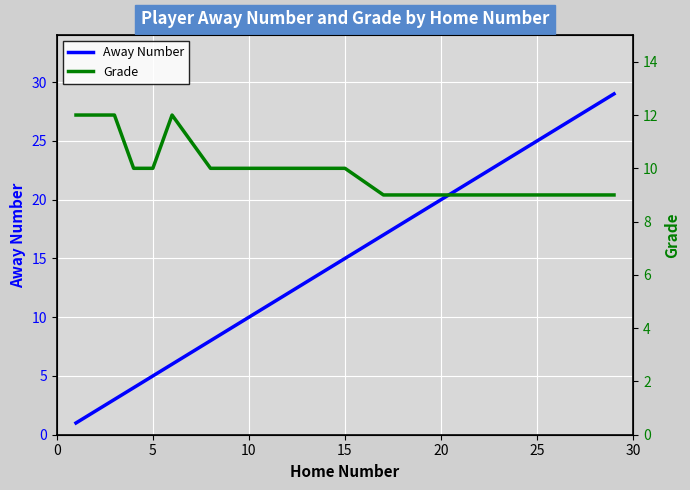

True or false: Grade has more than 2 points higher than both neighbors.

False